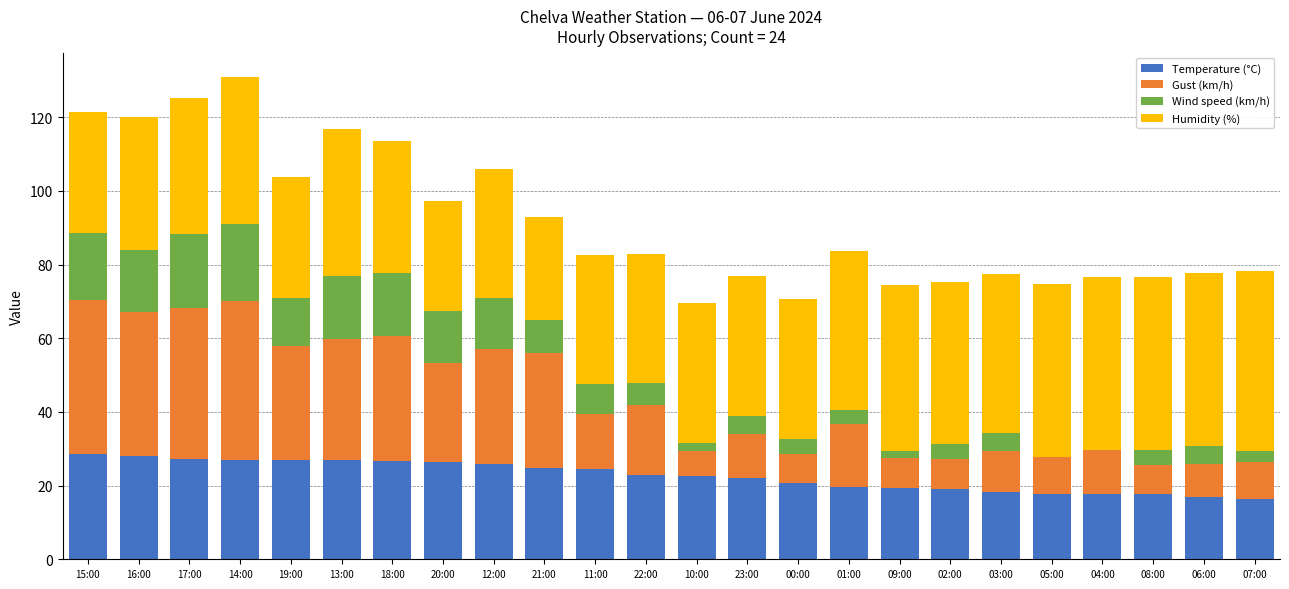

How many categories are shown in the chart?

24